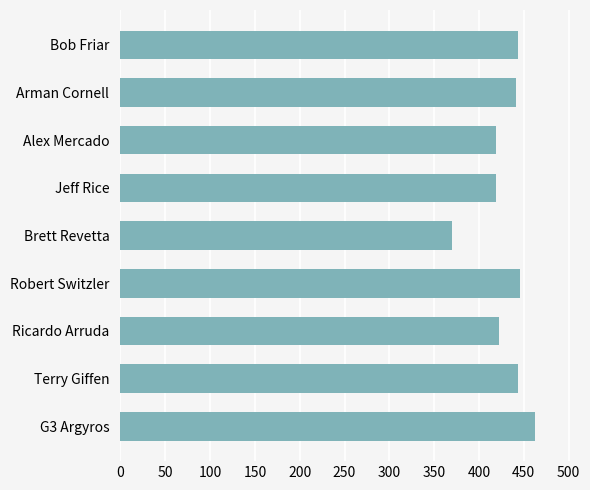

What is the difference between the maximum and minimum values?

92.8